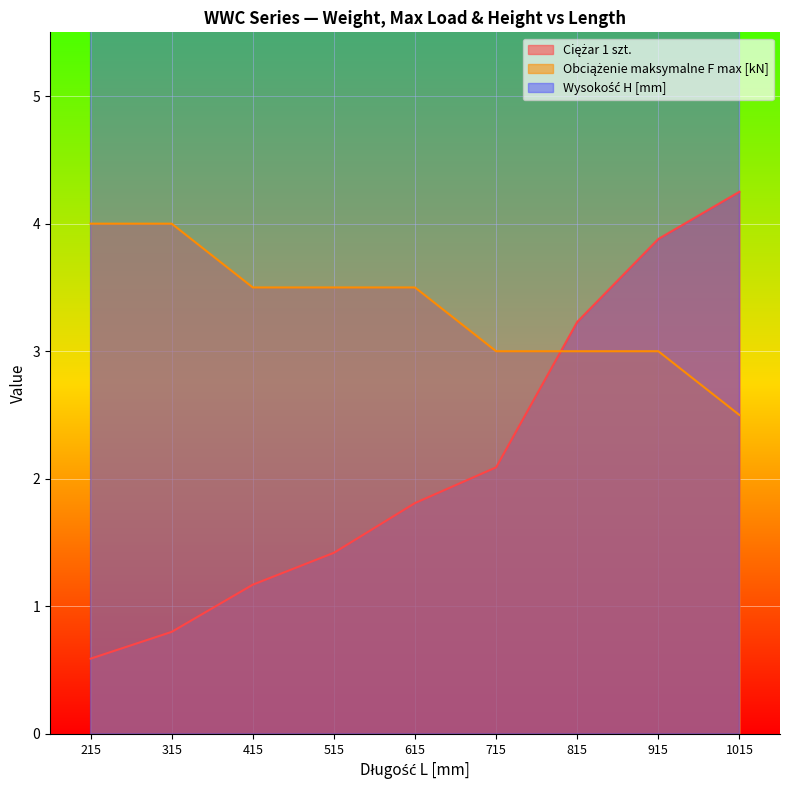

What is the difference between the maximum and minimum values in the Ciężar 1 szt. series?

3.7